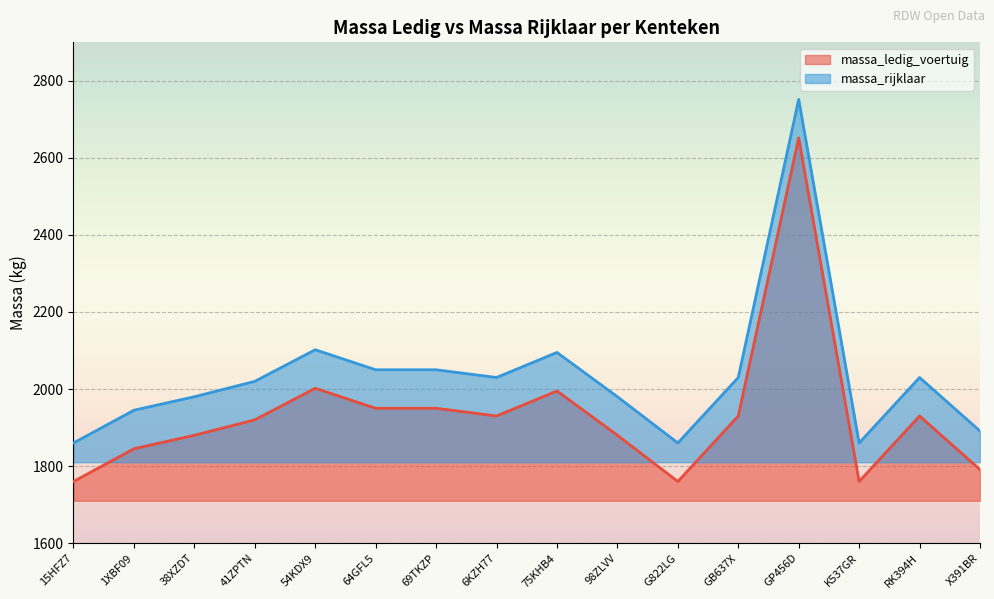

Rank the series by their maximum value, from highest to lowest.

massa_rijklaar, massa_ledig_voertuig